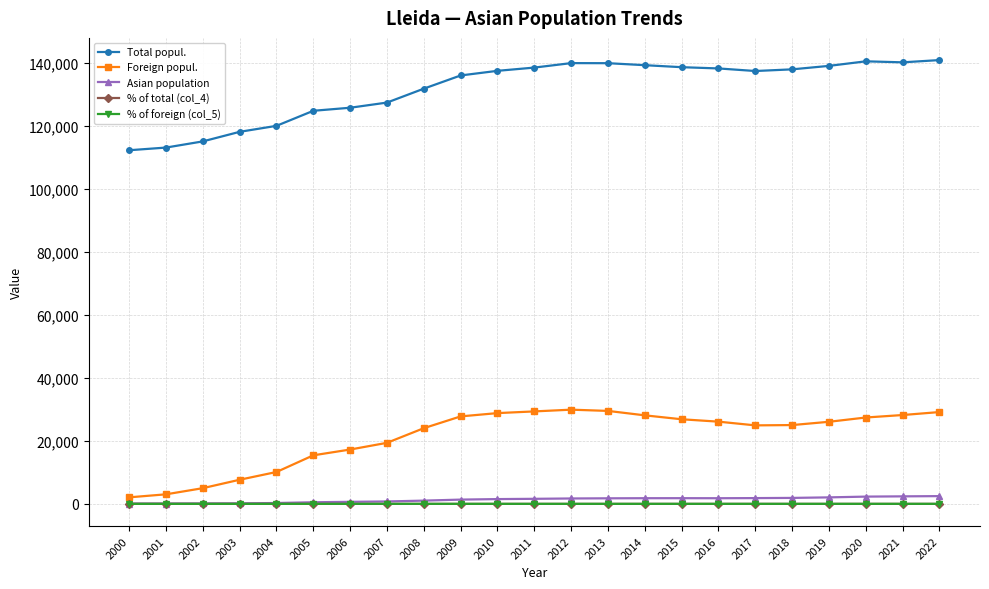

True or false: % of foreign (col_5) and % of total (col_4) intersect in this chart.

False